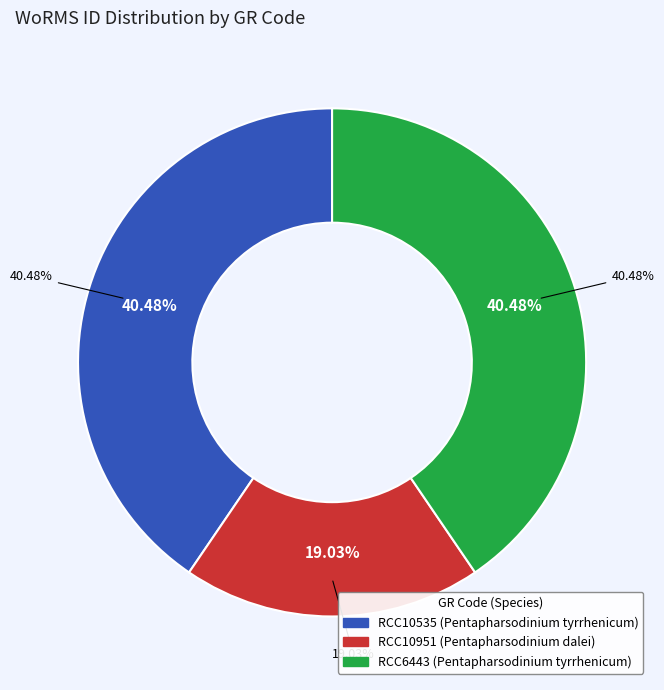

Count the number of slices in the pie.

3